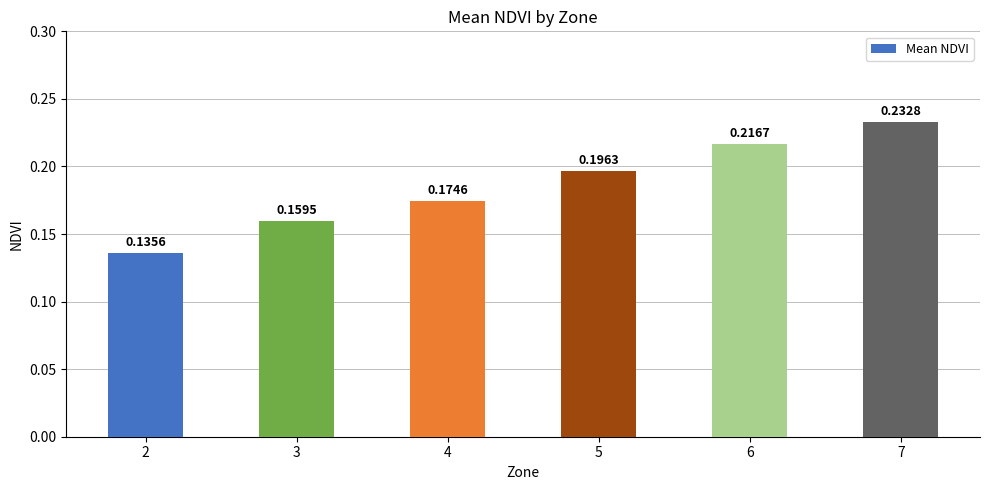

What is the sum of all values?

1.1